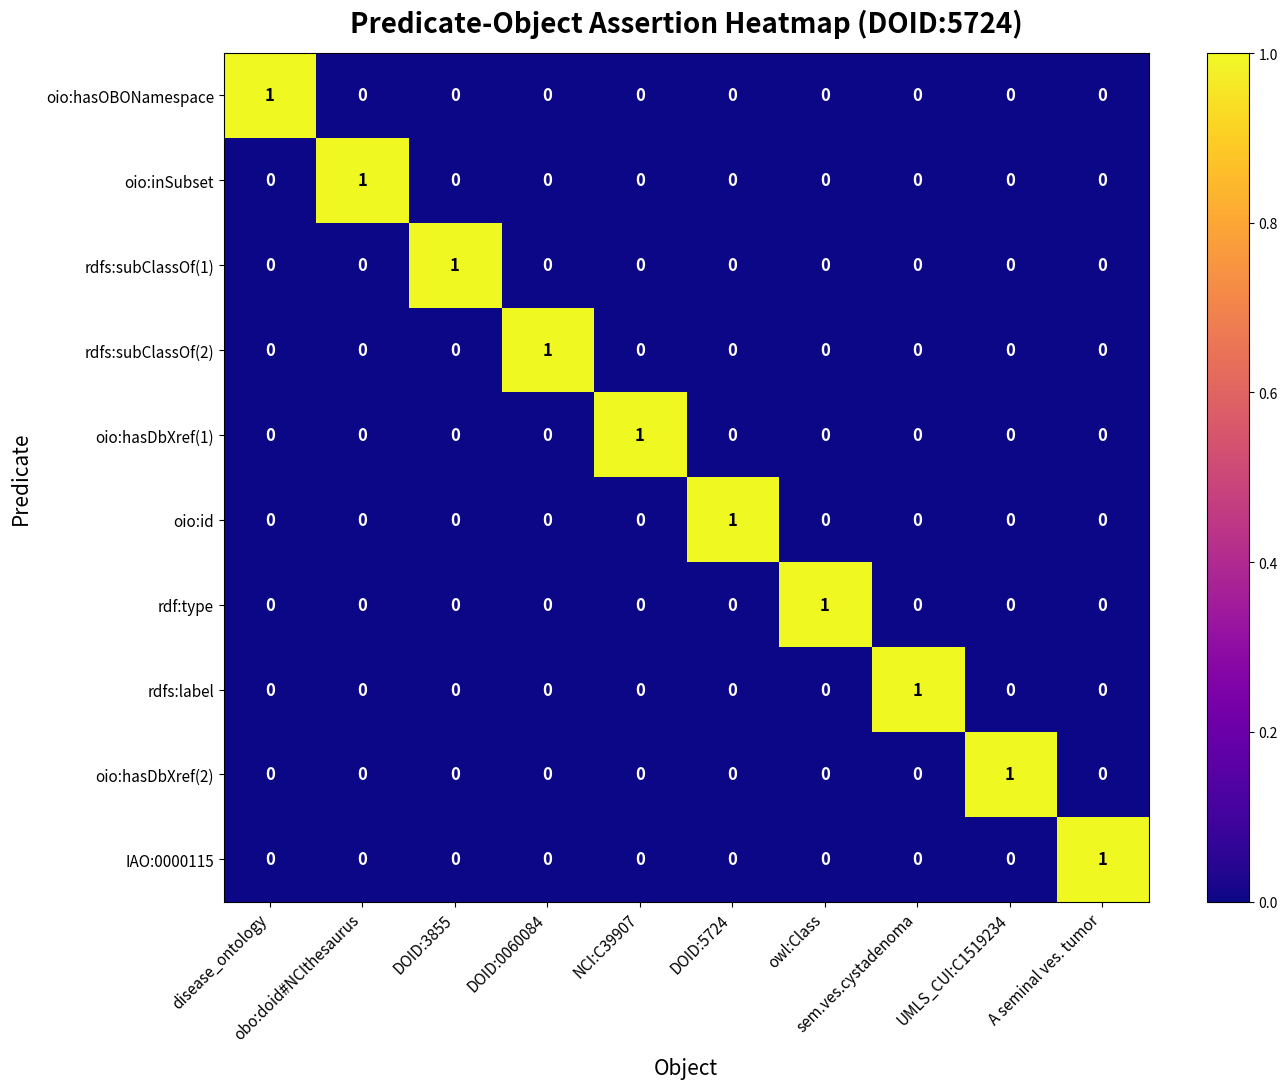

How many rdfs:subClassOf(1) values are between 0 and 1?

10